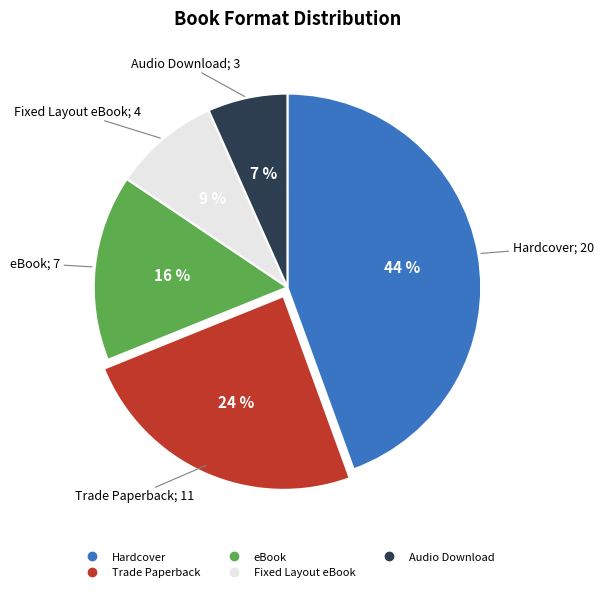

To the nearest percent, what is the combined percentage of eBook and Trade Paperback?

40%